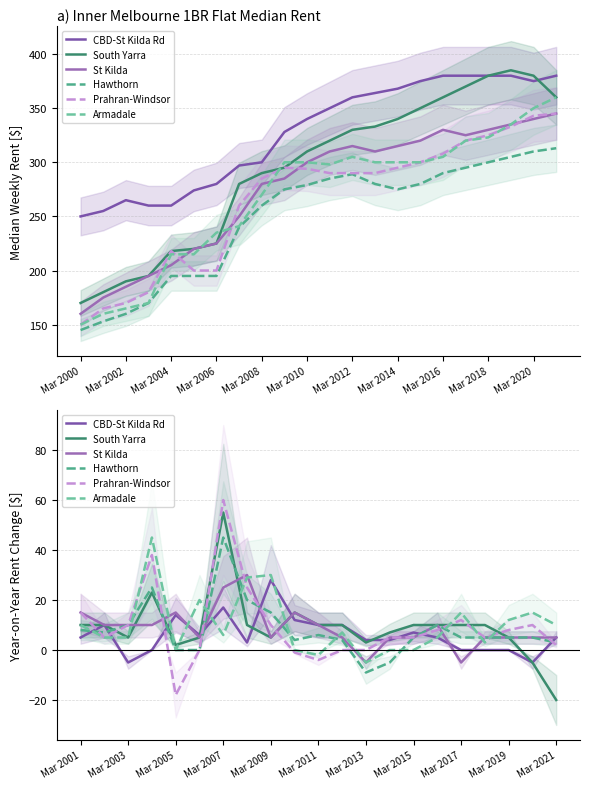

Which series ends up on top after the final intersection of Armadale and Hawthorn?

Armadale